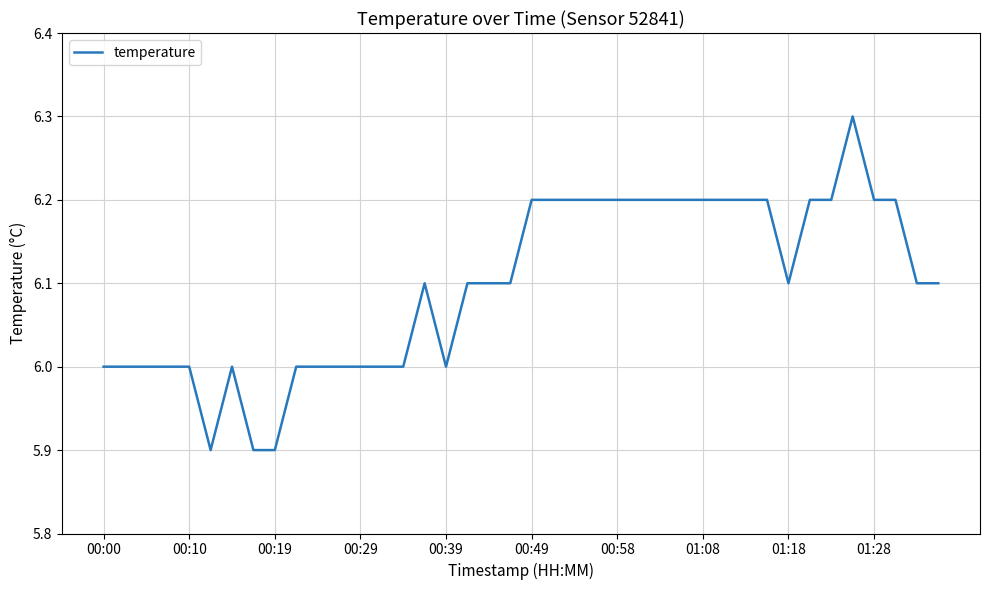

What is the greatest value displayed?

6.3